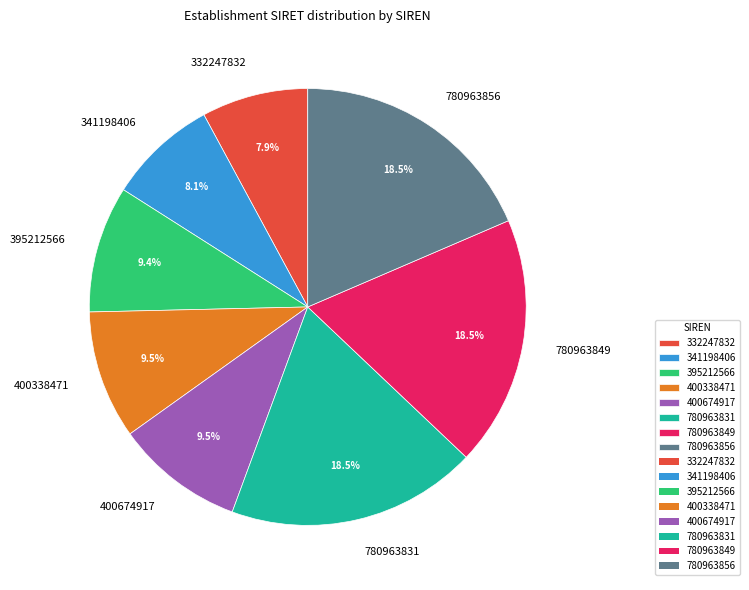

How many segments does this pie chart have?

8